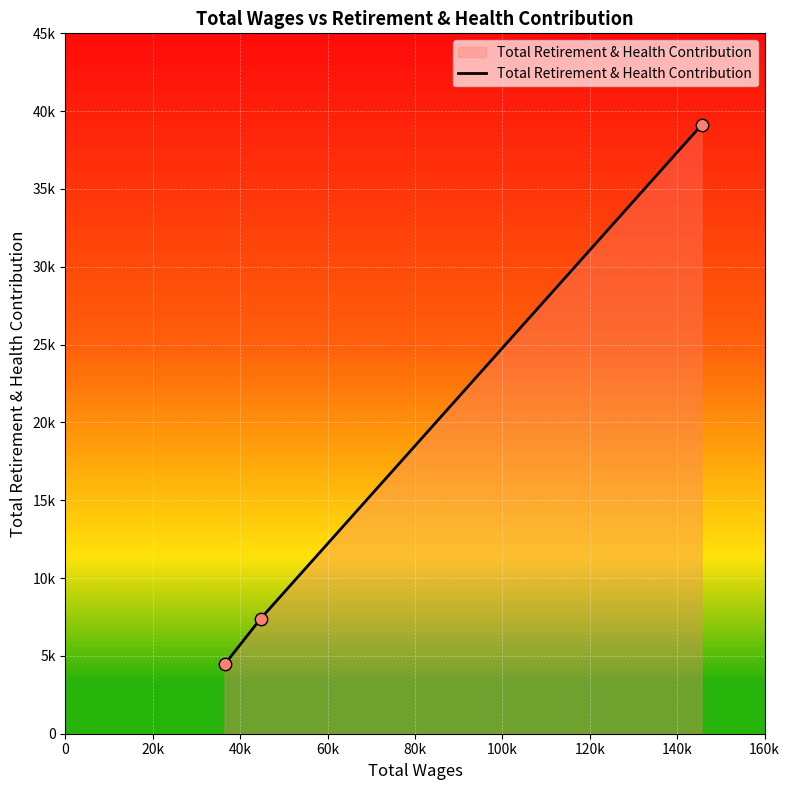

Does the chart have visible grid lines?

Yes